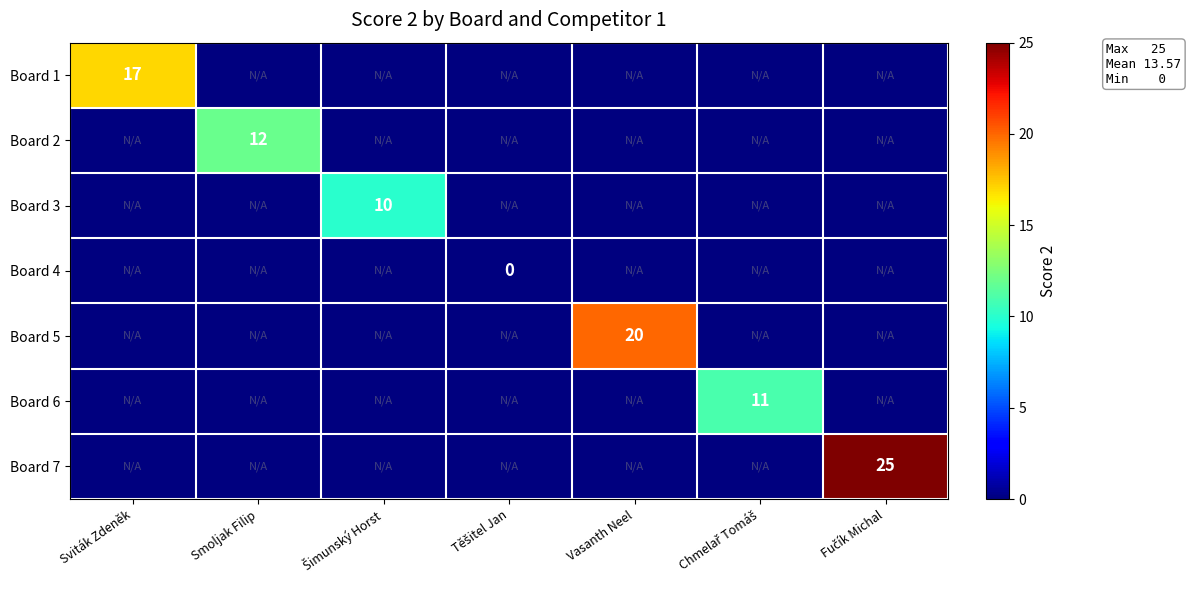

Is it true that Board 5 equals 20 at Vasanth Neel?

True